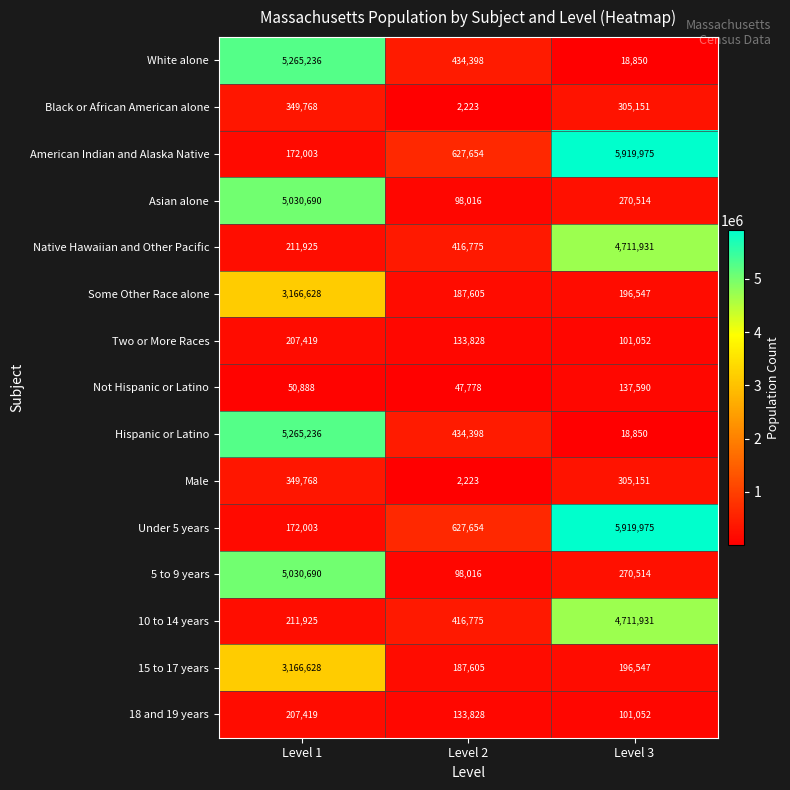

What is the total value across all series at Level 2?

3848776